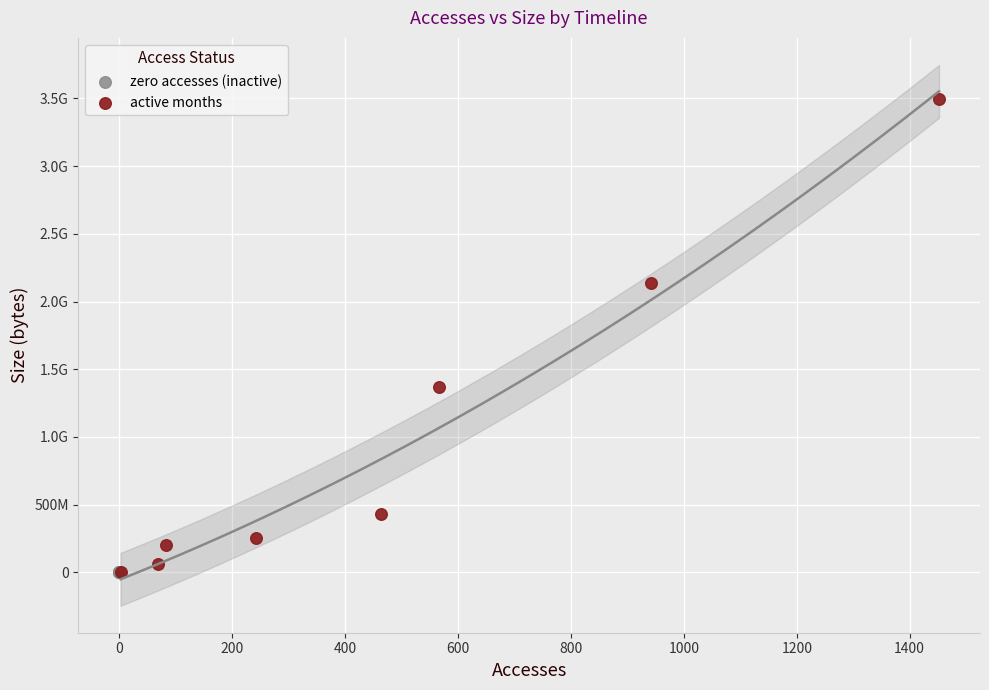

What are all the series names shown in the legend?

zero accesses (inactive), active months